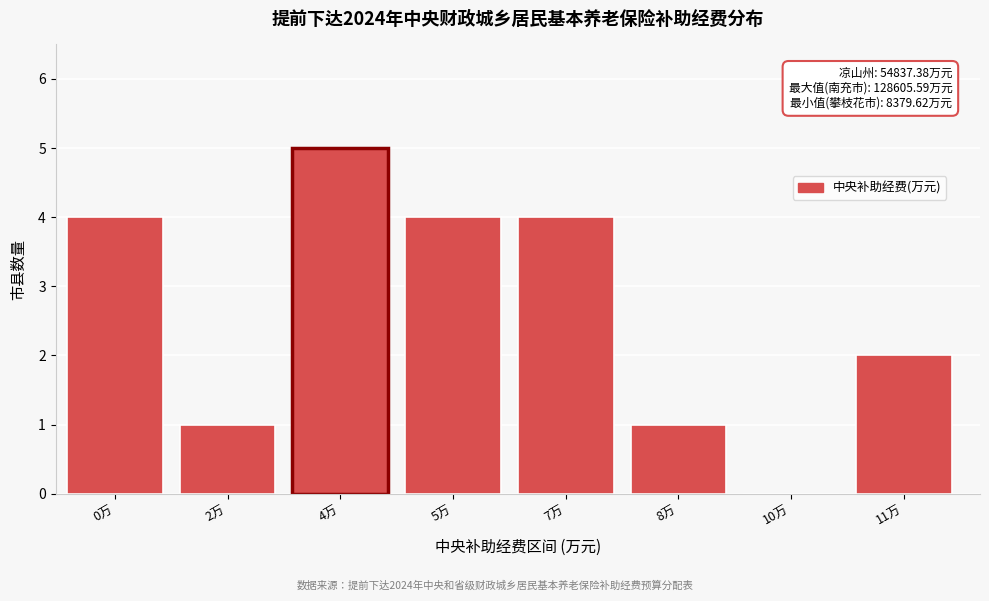

Reading right to left, extract all data points from this chart.

11万=2	10万=0	8万=1	7万=4	5万=4	4万=5	2万=1	0万=4